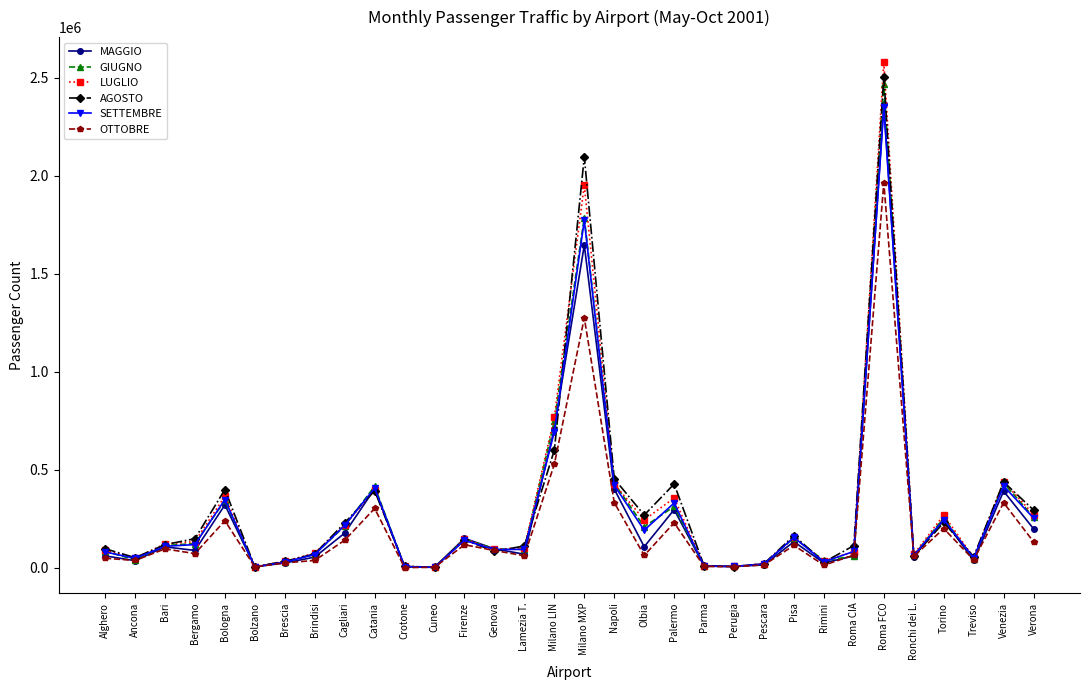

Between Cuneo and Torino, which series saw the biggest shift?

LUGLIO